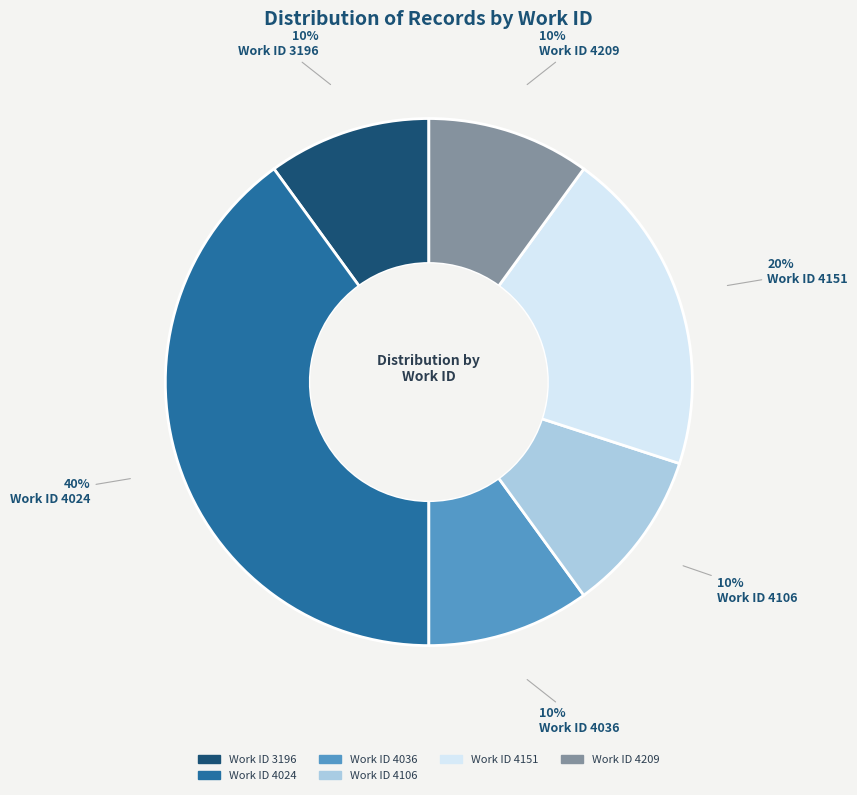

To the nearest percent, what is the difference between the largest and smallest slice percentages?

30%